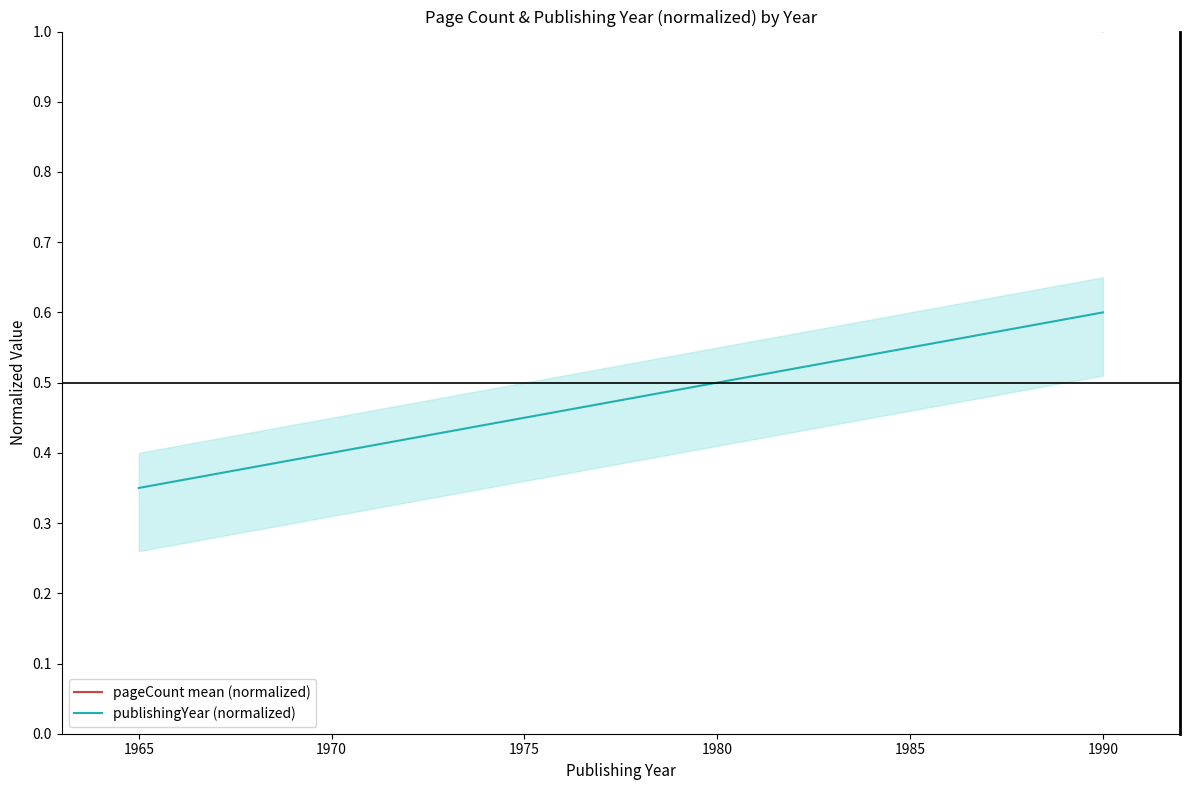

List the series in order of their peak value, lowest first.

publishingYear (normalized), pageCount mean (normalized)